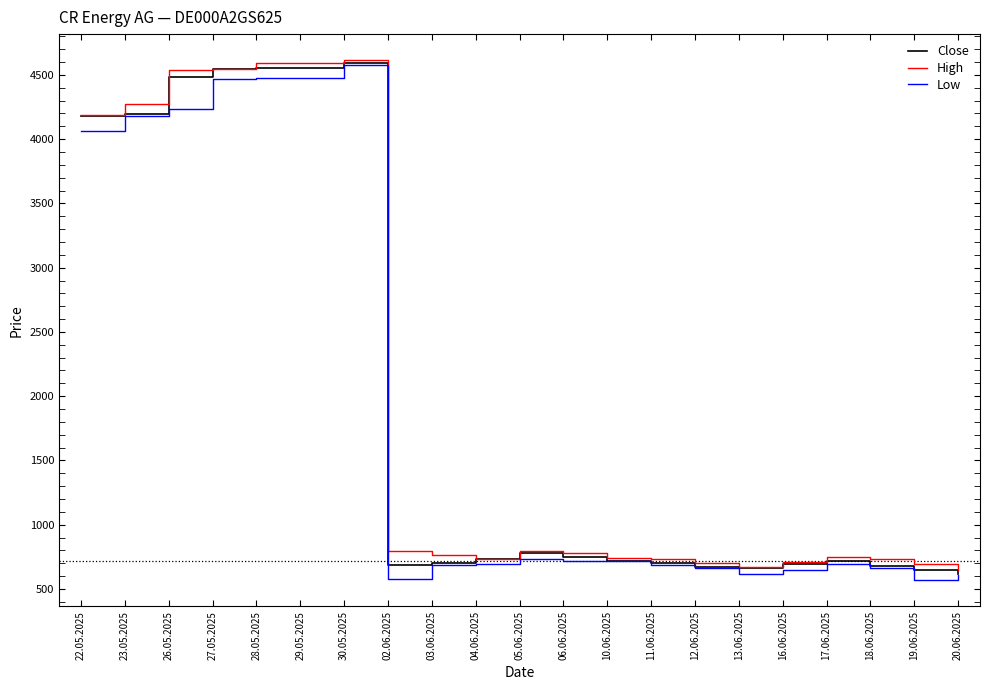

Where is Close nearest to the value 2606?

22.05.2025